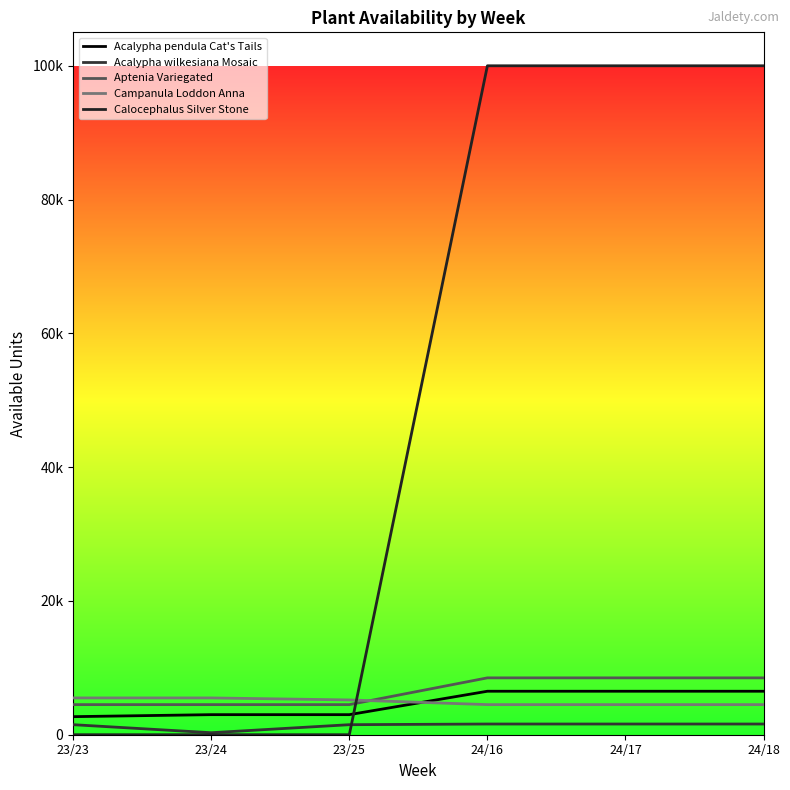

What is the average value of the Campanula Loddon Anna series?

4950